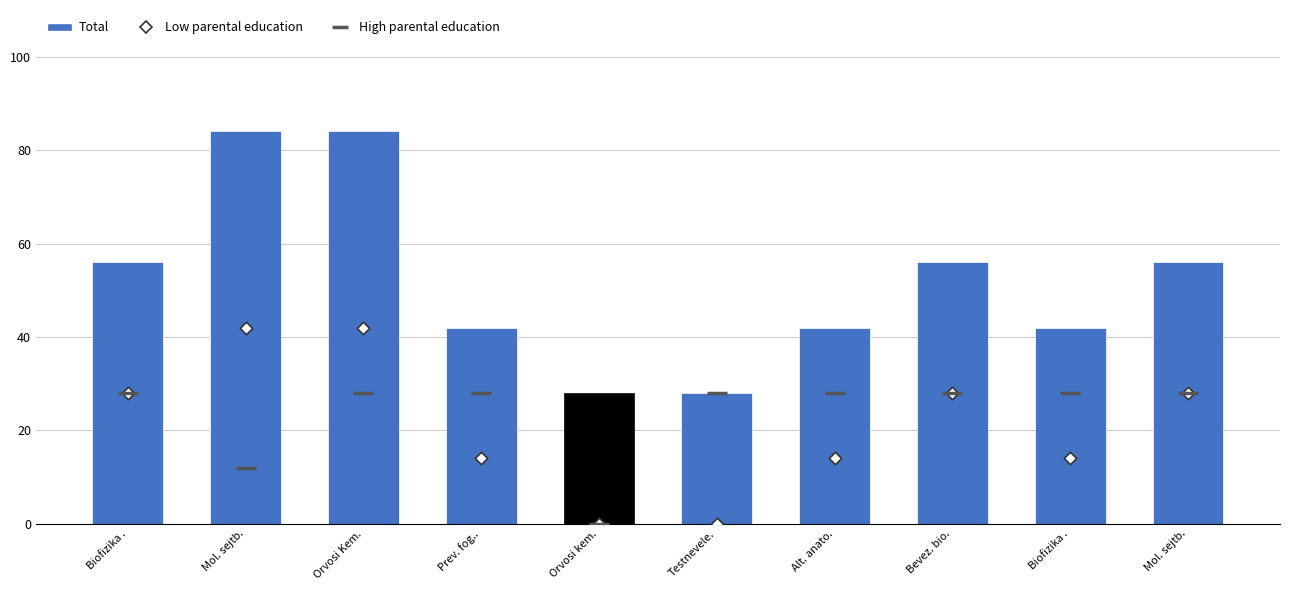

At which category is the sum across all series the highest?

Orvosi Kem.